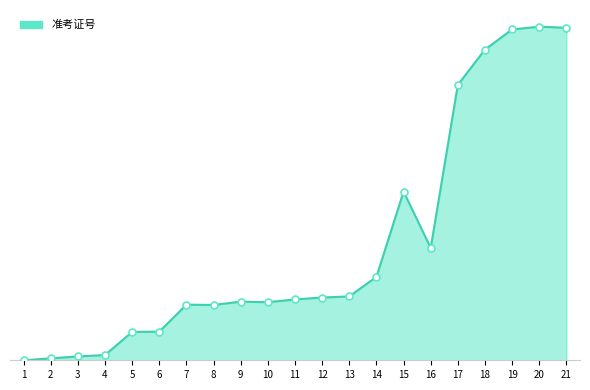

What is the ratio of the value at 11 to the value at 6?

2.1